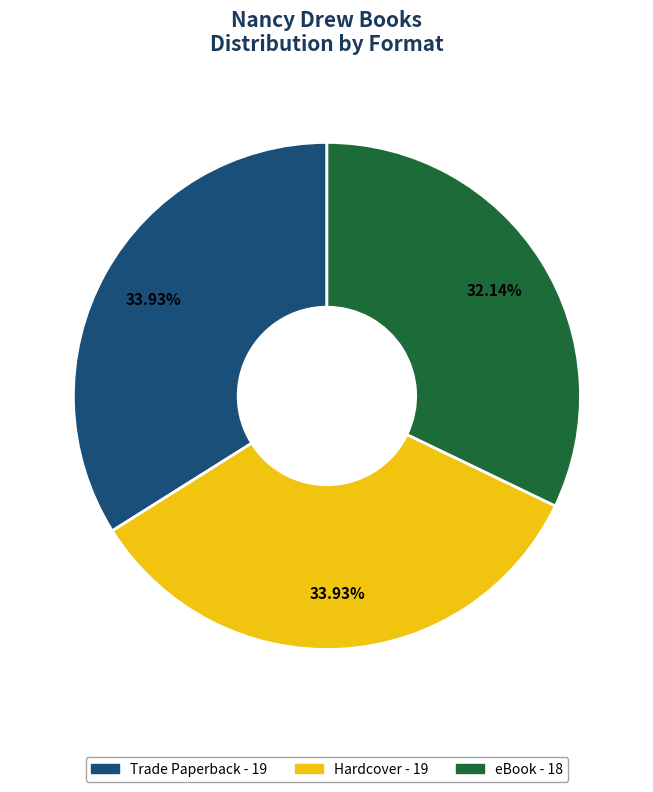

Is it true that Hardcover is 34% of the pie?

True